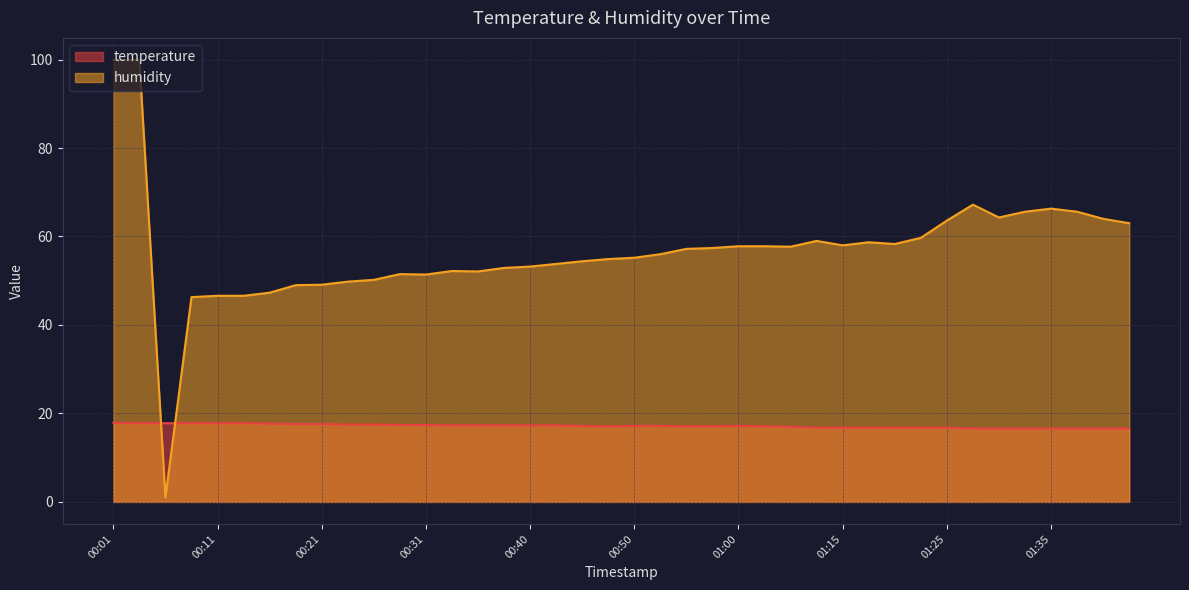

The value of temperature at 01:28 is 16.6. True or false?

True